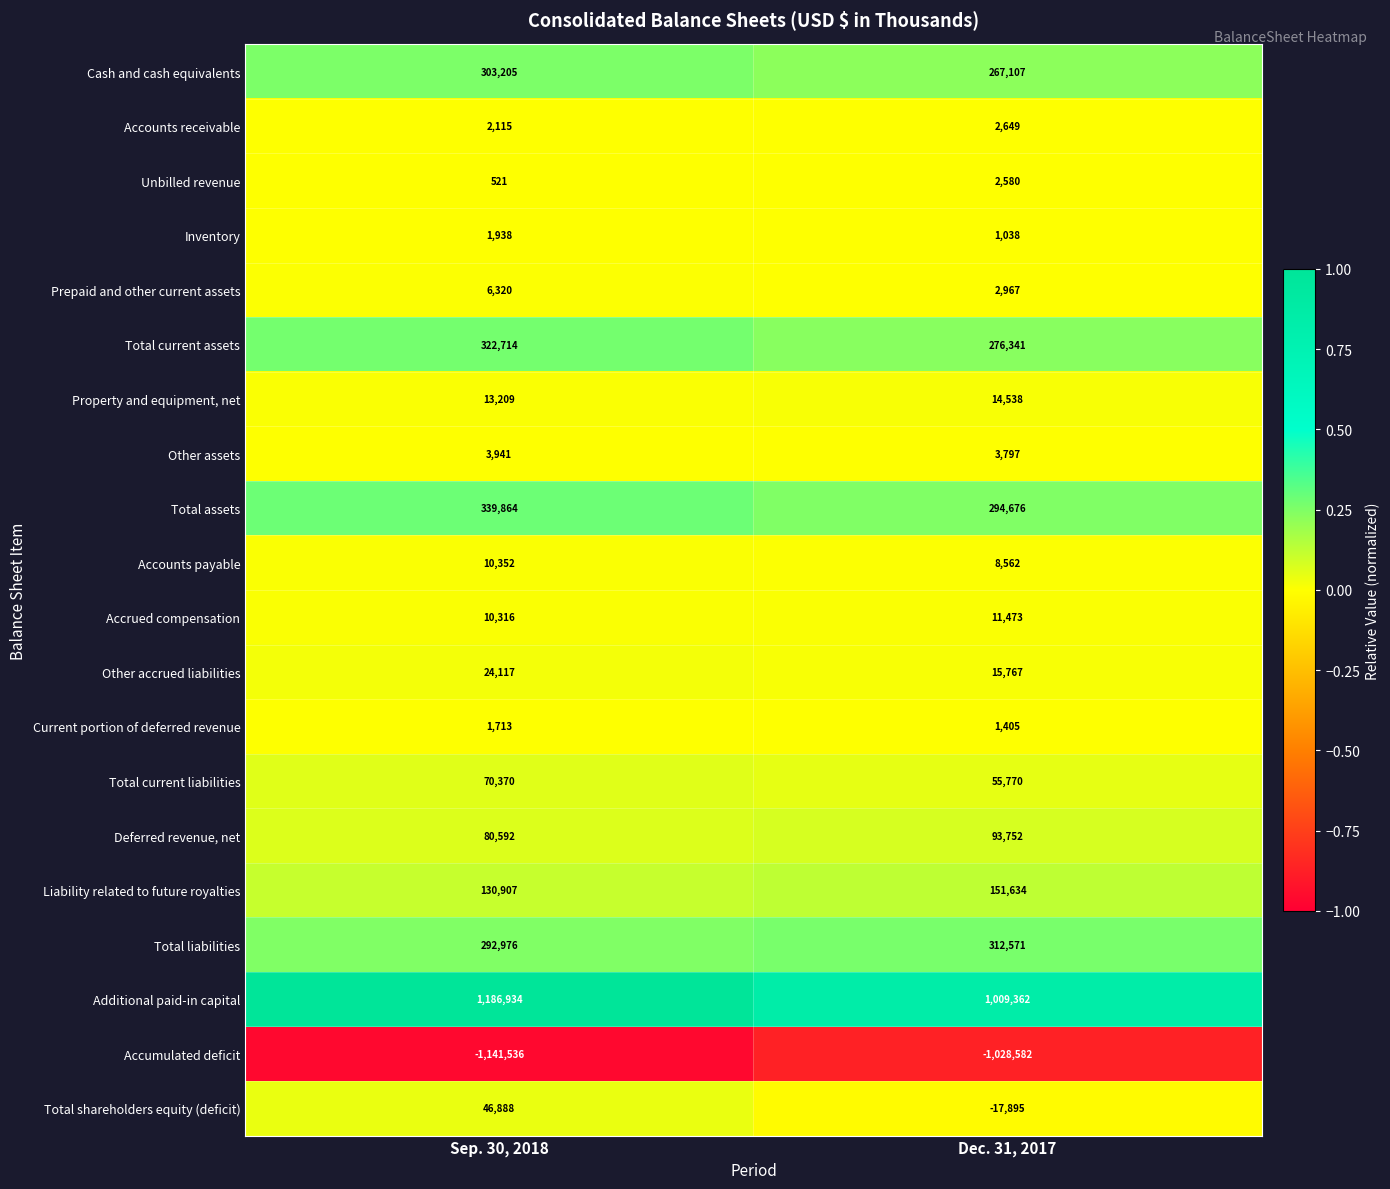

At how many categories does at least one series exceed 0?

2